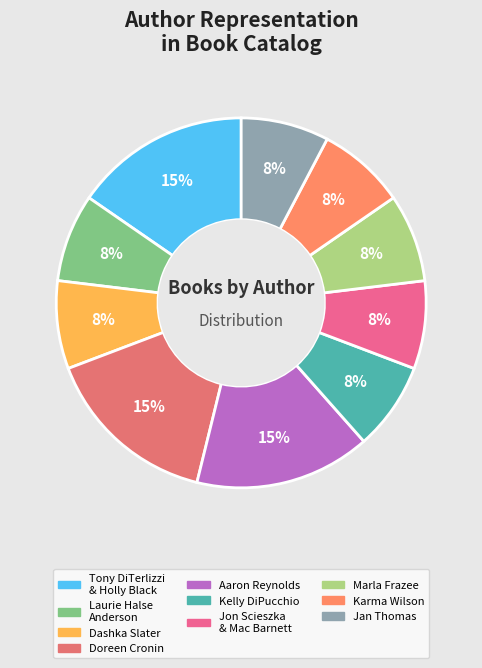

Approximately how many times larger is the value at Kelly DiPucchio compared to Tony DiTerlizzi & Holly Black?

0.5